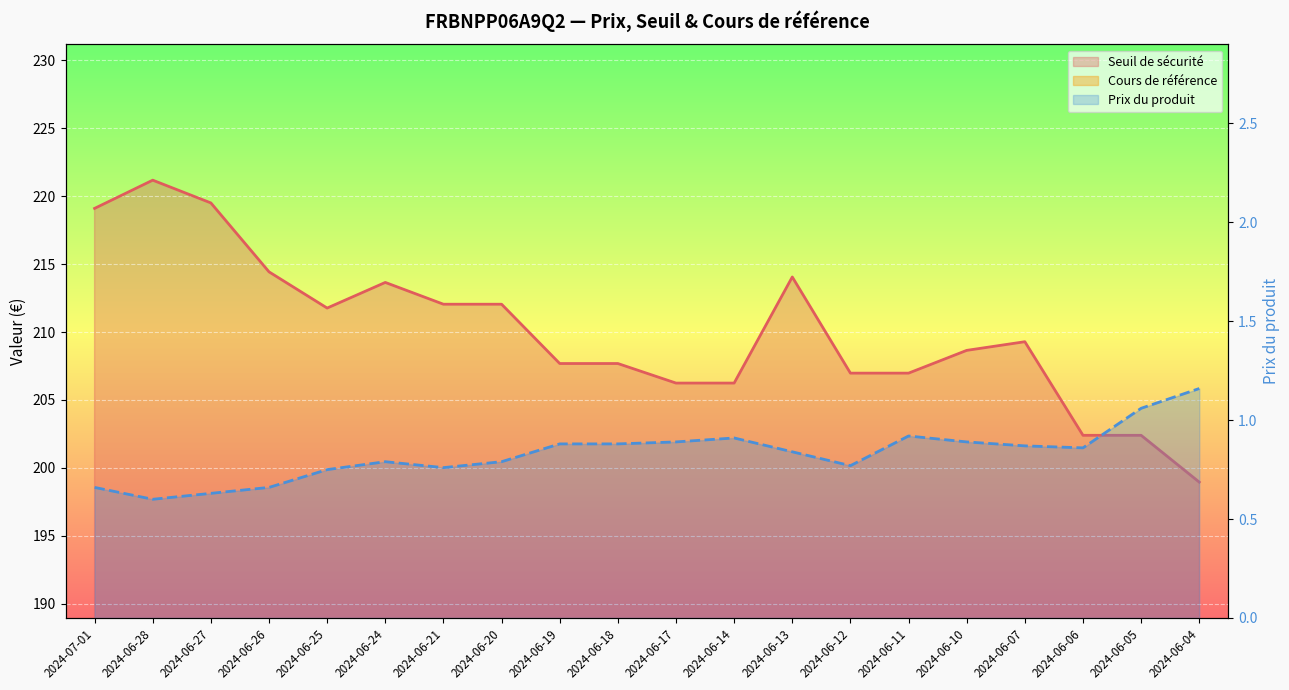

Rank the series by their average value, from lowest to highest.

Prix du produit, Cours de référence, Seuil de sécurité